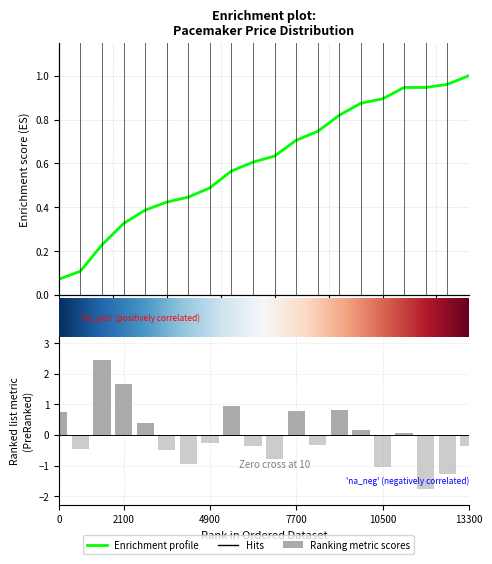

At which label is the value closest to 0?

17